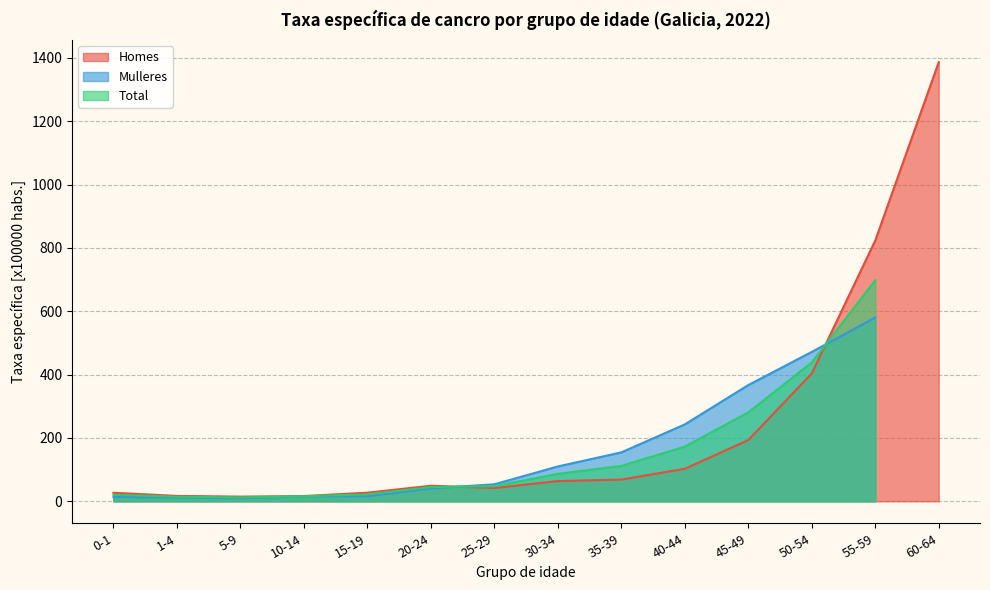

What is the greatest value displayed?

1386.2